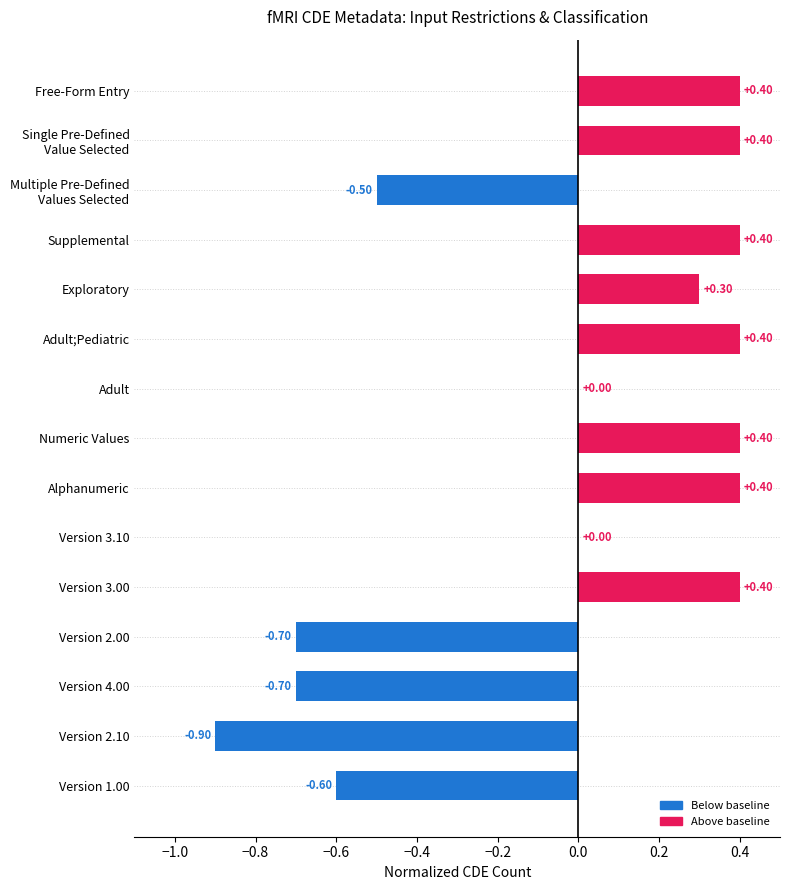

What is the sum of the values at Free-Form Entry and Version 3.00?

0.8